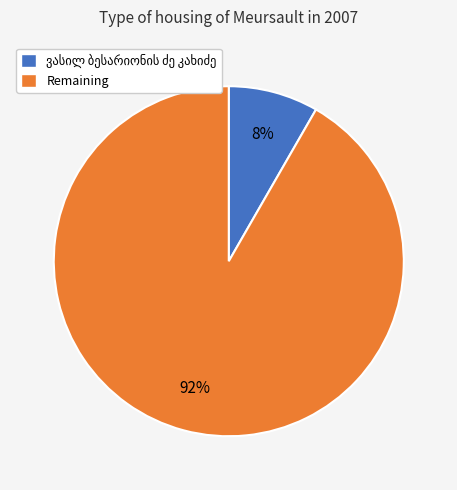

Does any single category account for the majority?

Yes